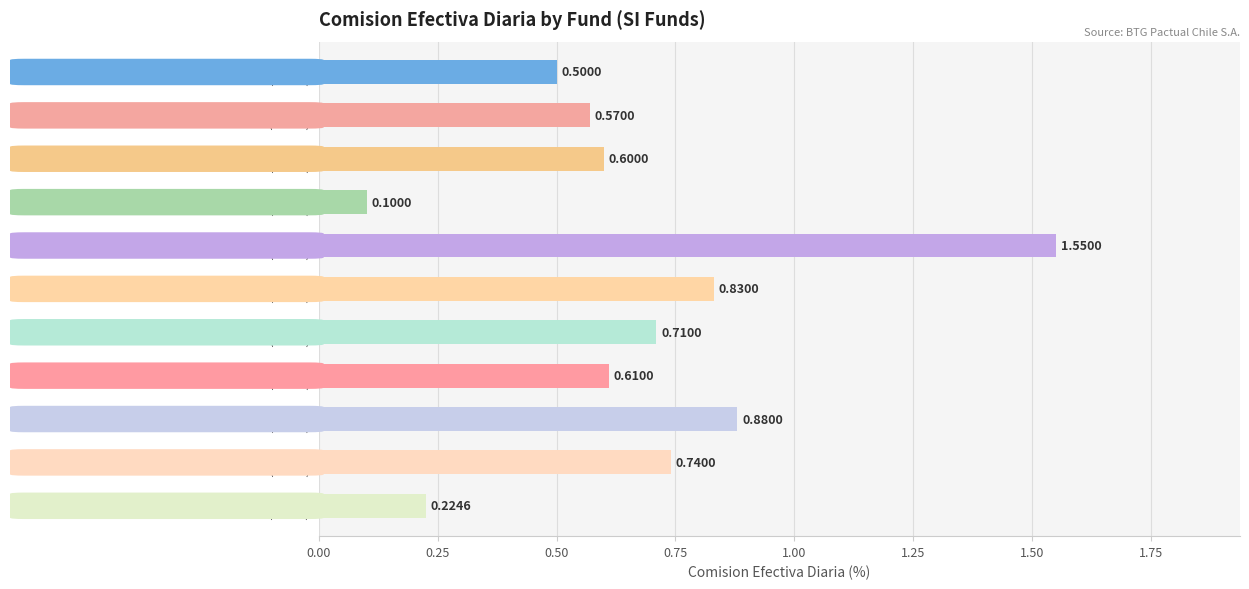

List the labels in order of value, largest first.

PE III
(7163-3), DEUDA PRIV.
(9571-0), NB CRXX
(7271-0), INFRAESTRUC.
(7008-k), SMALL CAP
(7018-1), MHE HABIT.
(9818-3), PE
(7086-6), KKR
(7179-K), KKR - NAXI
(7258-3), RENTA COM.
(7224-9), PE II
(7104-8)